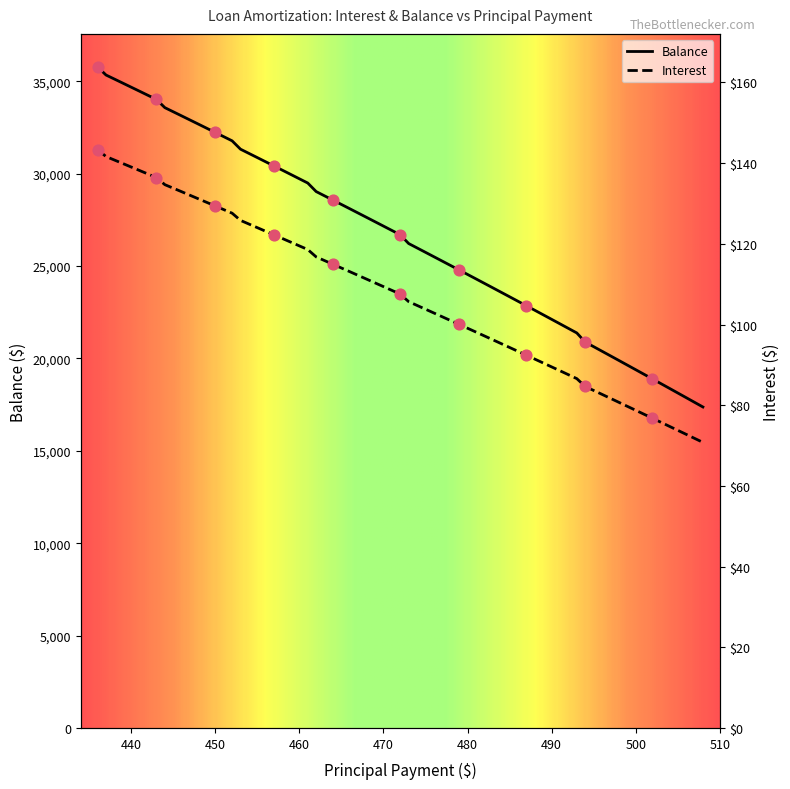

Which series has the widest spread of Y values?

Balance